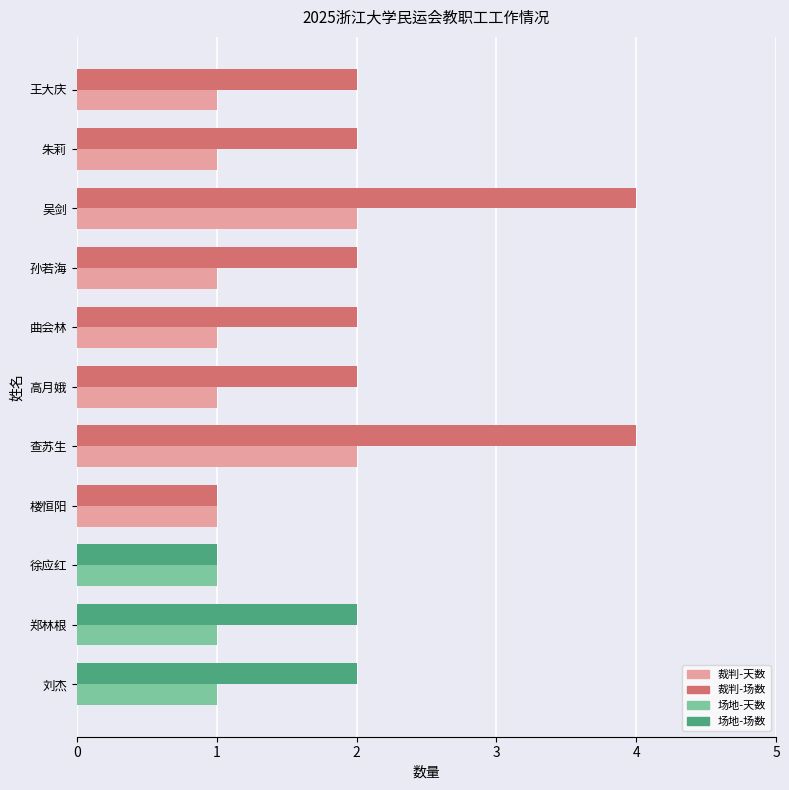

What is the total value across all series at 孙若海?

3